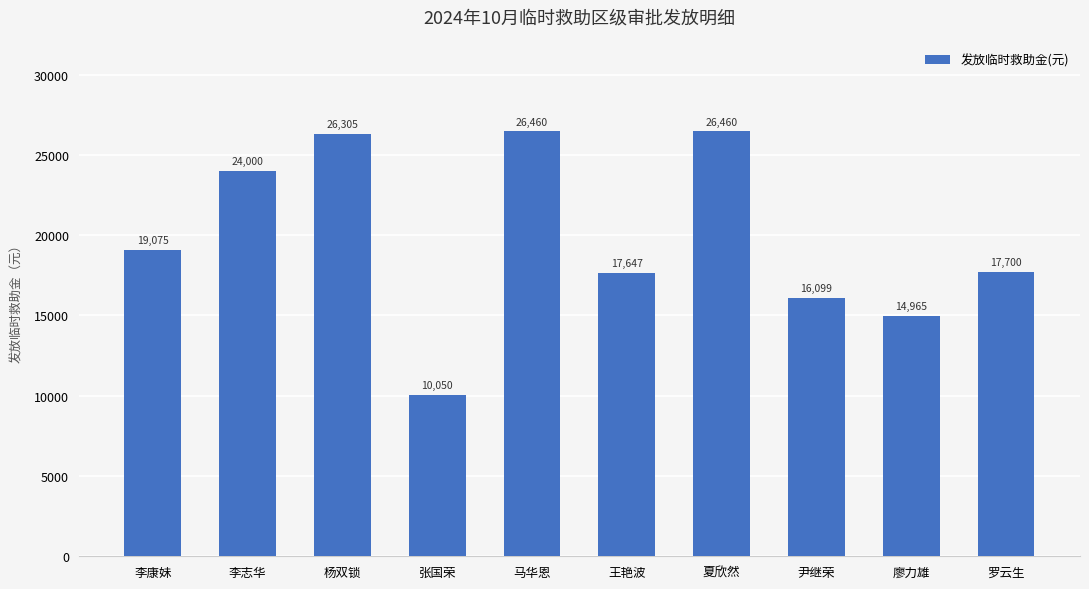

Read the value at 罗云生.

17700